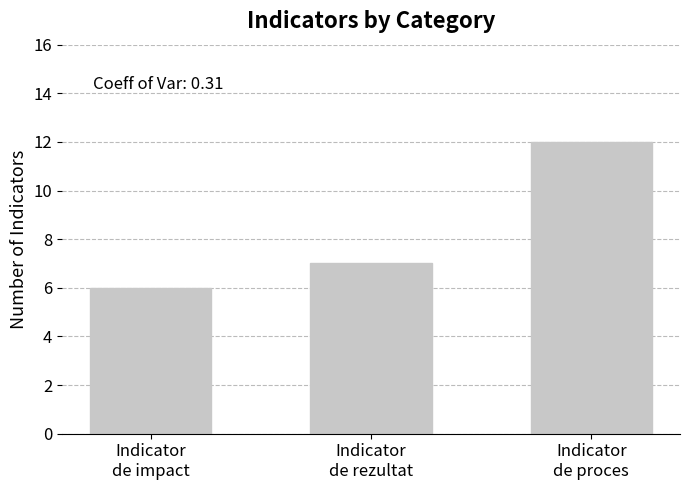

Reading left to right, extract all data points from this chart.

Indicator
de impact=6	Indicator
de rezultat=7	Indicator
de proces=12